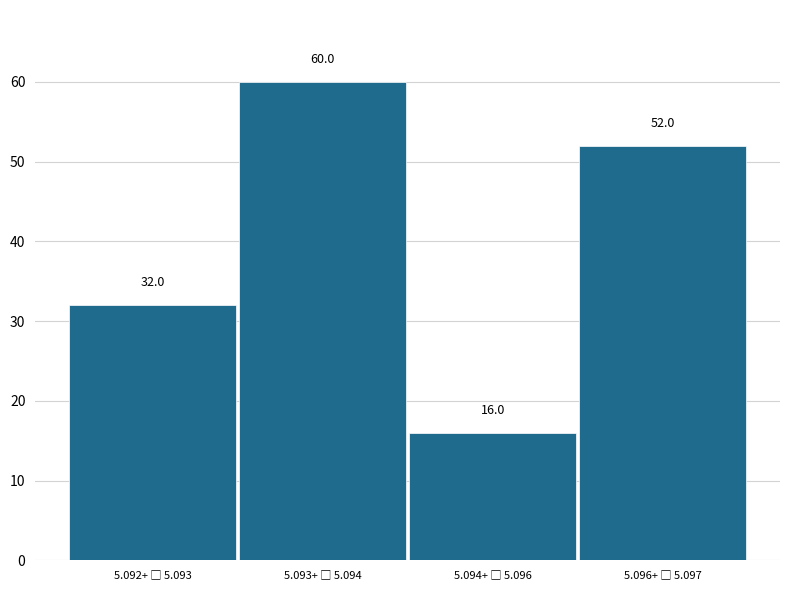

Reading left to right, what are all the values shown in this chart?

32	60	16	52